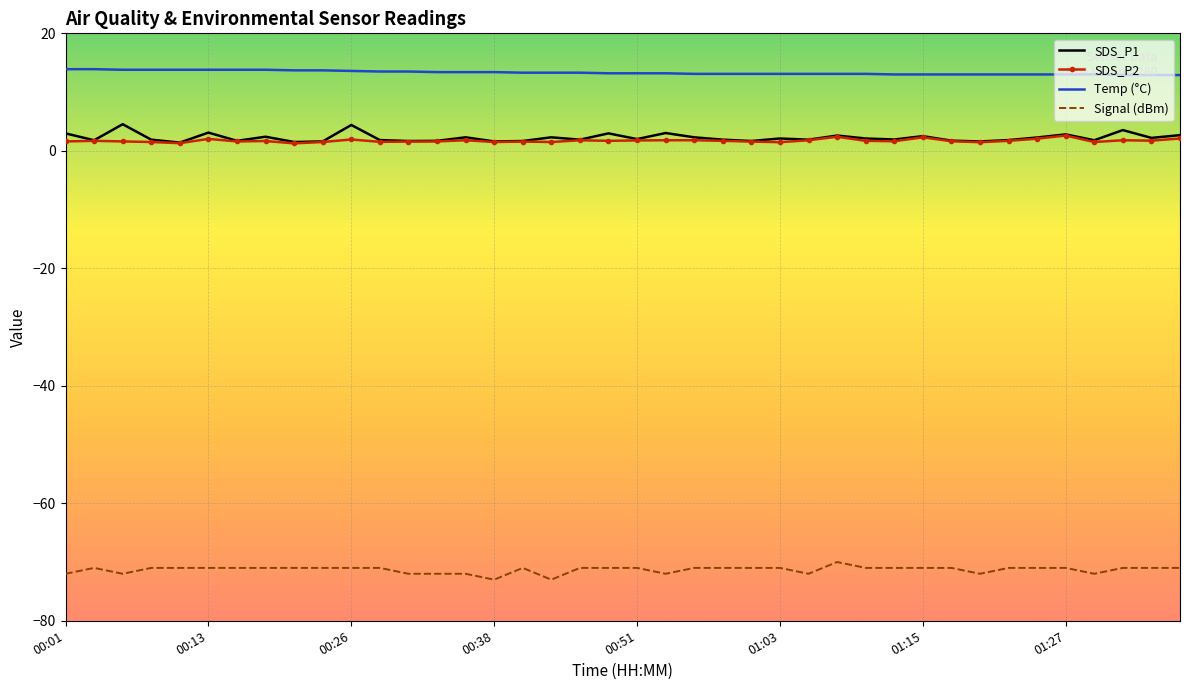

What is the minimum value for Signal (dBm)?

-73.0